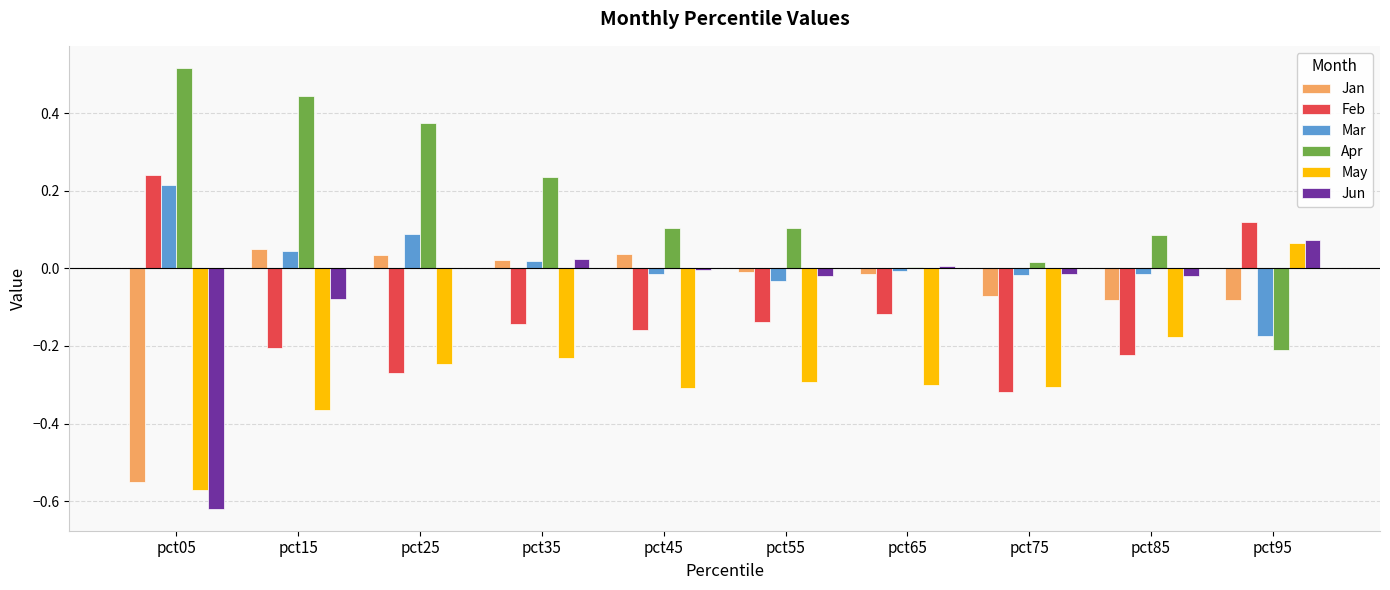

How many groups of bars are there?

10